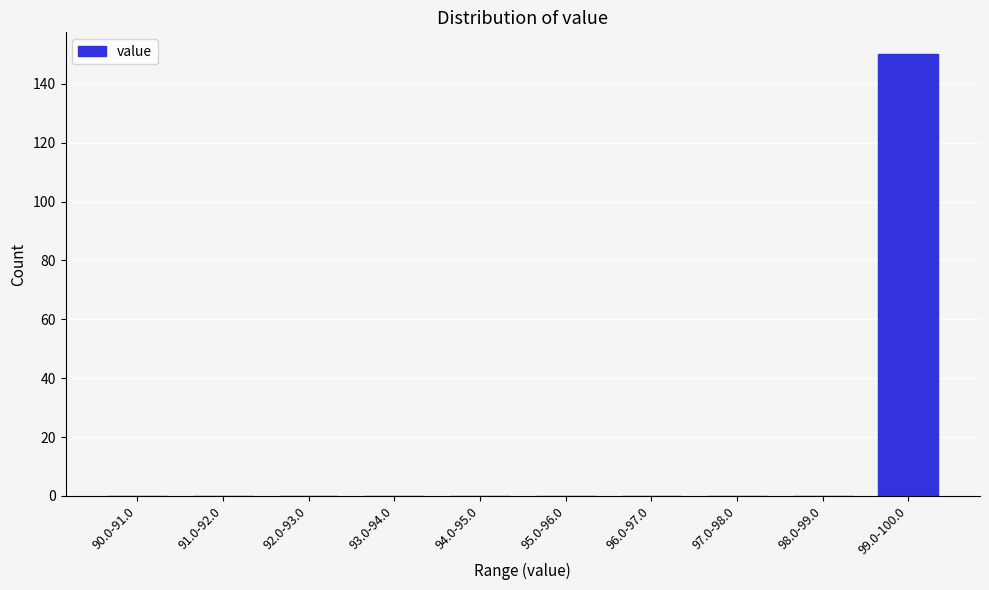

Reading right to left, extract all data points from this chart.

99.0-100.0=150	98.0-99.0=0	97.0-98.0=0	96.0-97.0=0	95.0-96.0=0	94.0-95.0=0	93.0-94.0=0	92.0-93.0=0	91.0-92.0=0	90.0-91.0=0